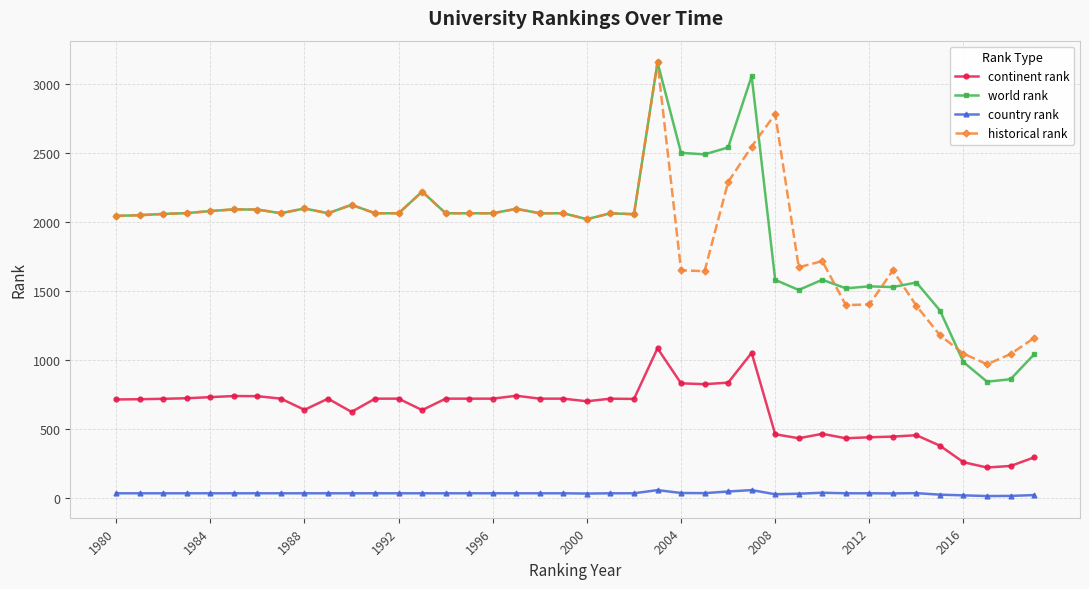

Which series has the largest range (max minus min)?

world rank